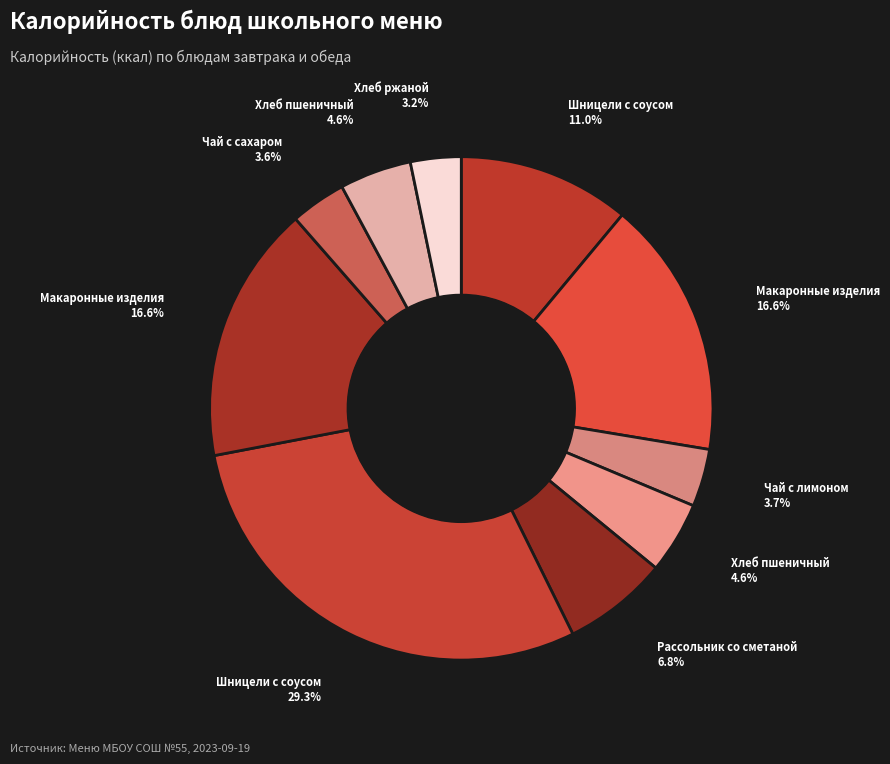

To the nearest percent, what is the average slice percentage?

10%